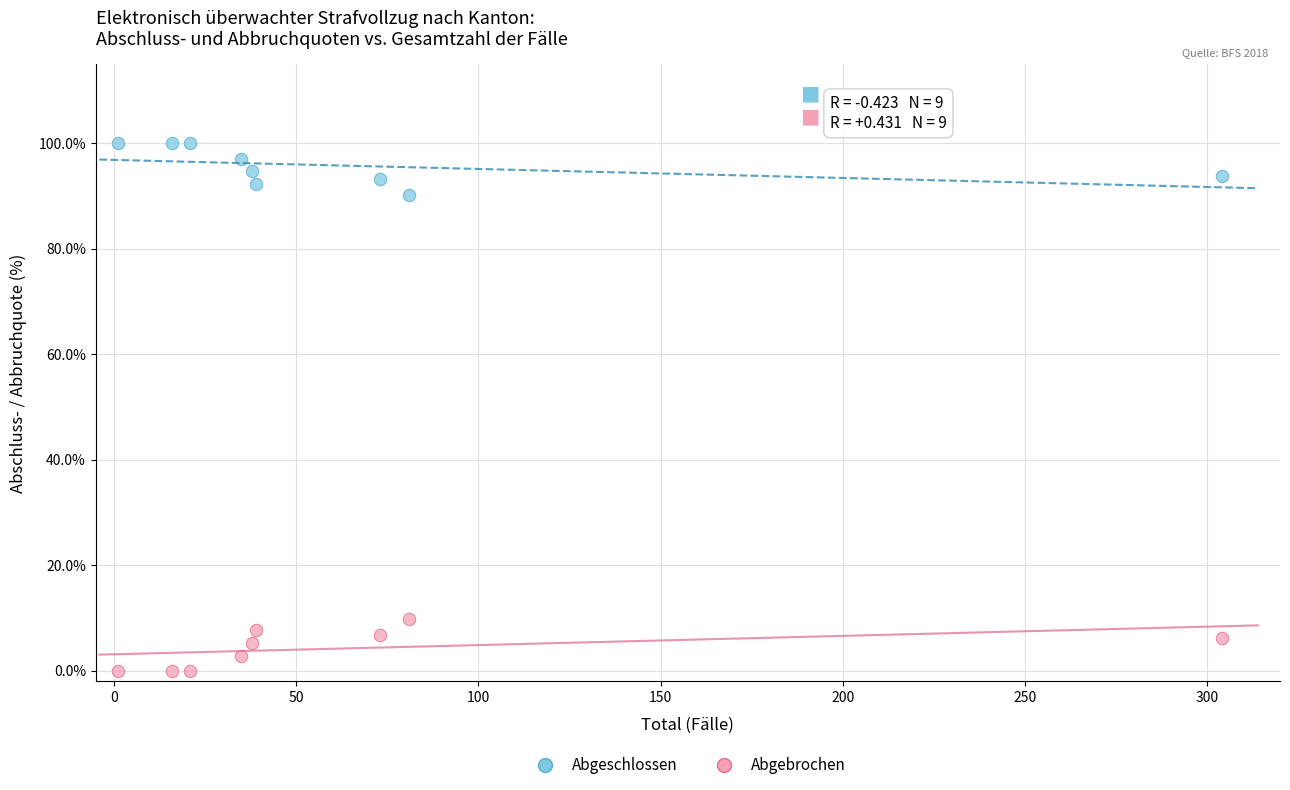

Which series contains the lowest Y value?

Abgebrochen